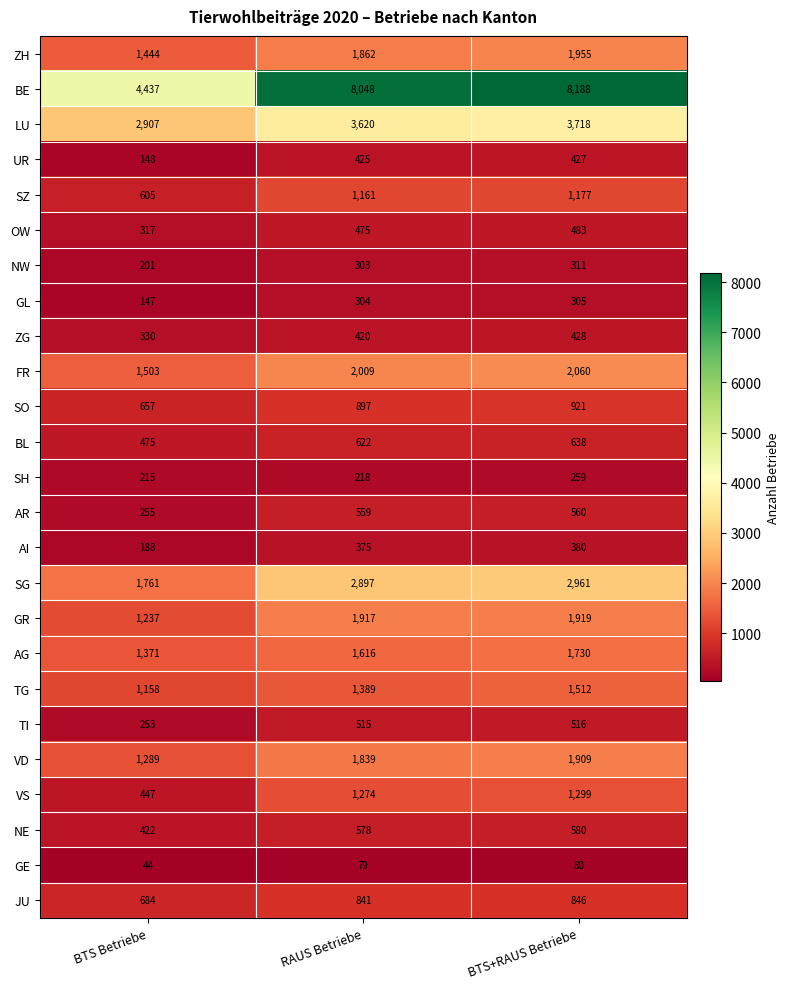

What is the difference between the highest and lowest values at BTS Betriebe?

4393